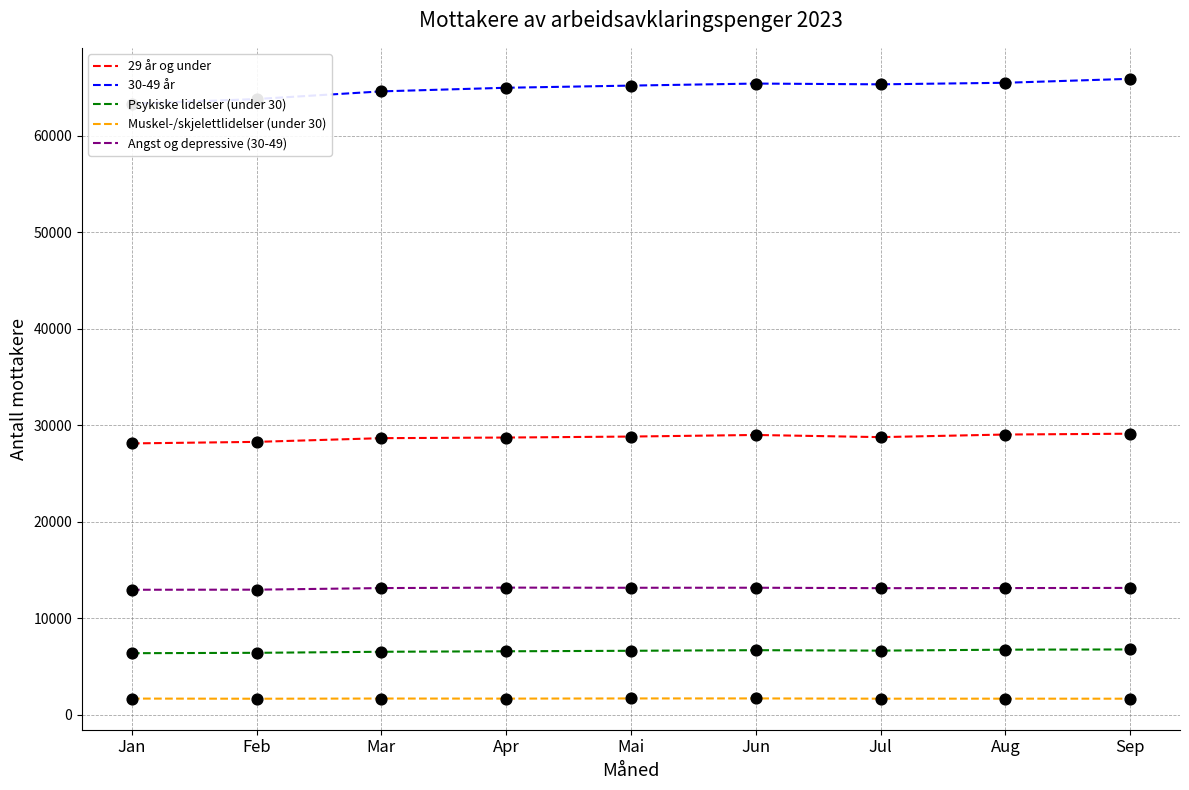

At which category is the sum across all series the highest?

Sep